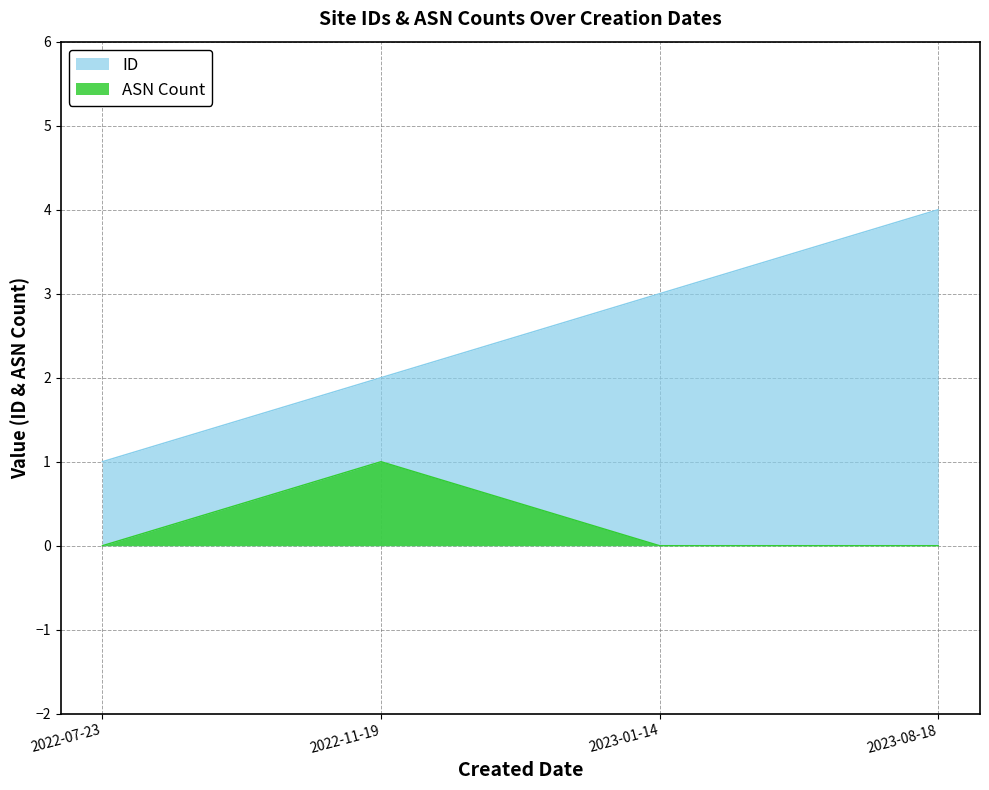

True or false: ID and ASN Count cross at least once.

False